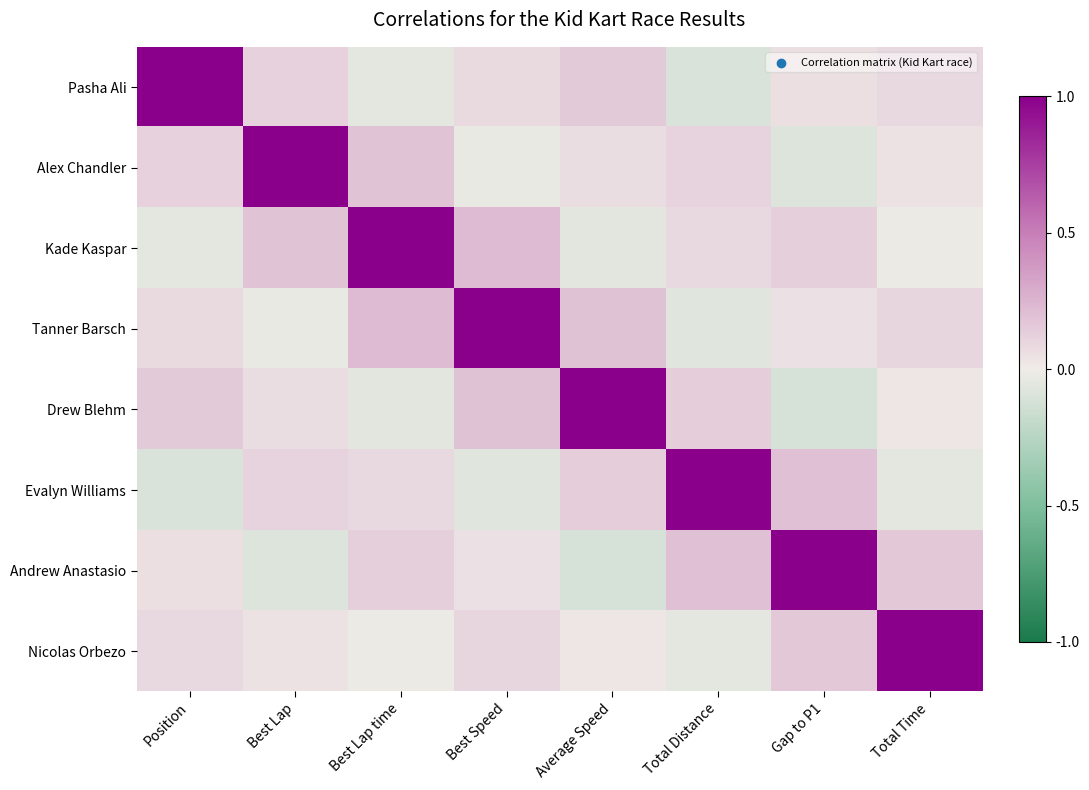

What is the minimum value shown in the chart?

-0.1